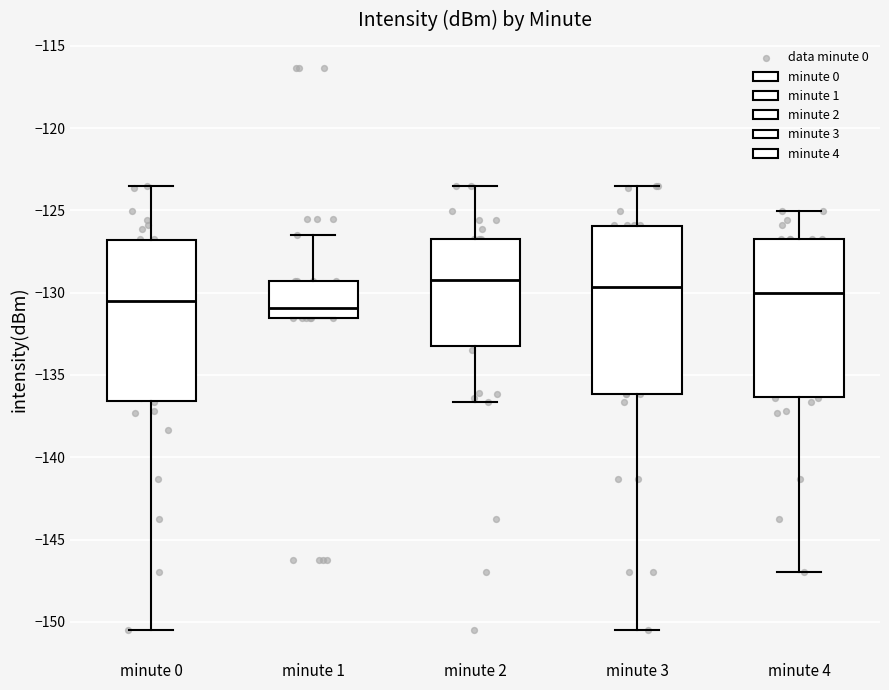

Reading left to right, read every box against the y-axis: the position of its median line, the range the box covers, and the ends of its whiskers. The values are not printed on the chart, so give them approximately, as read against the axis.

minute 0: median -130.5, box -136.5 to -127.0, whiskers -150.5 to -123.5
minute 1: median -131.0, box -131.5 to -129.5, whiskers -131.5 to -126.5
minute 2: median -129.5, box -133.5 to -126.5, whiskers -136.5 to -123.5
minute 3: median -129.5, box -136.0 to -126.0, whiskers -150.5 to -123.5
minute 4: median -130.0, box -136.5 to -126.5, whiskers -147.0 to -125.0